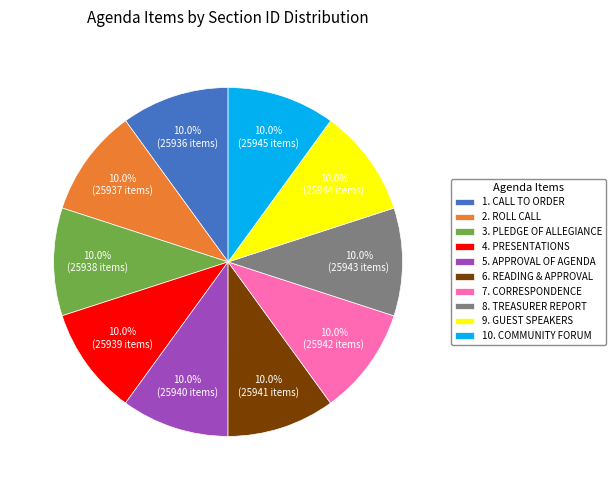

True or false: 1. CALL TO ORDER accounts for 10% of the total.

True